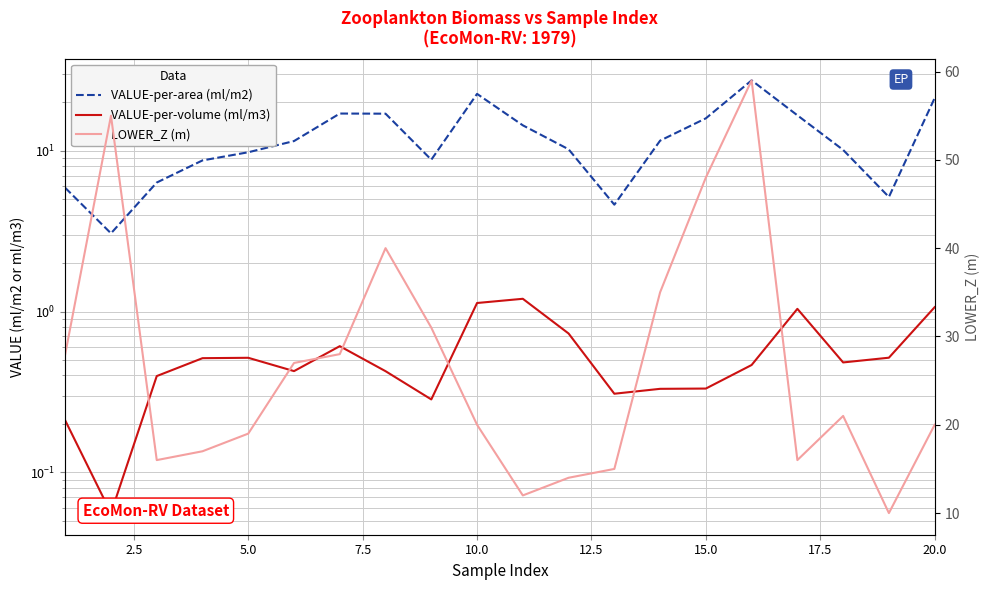

How many interior local valleys does the LOWER_Z (m) series have?

4